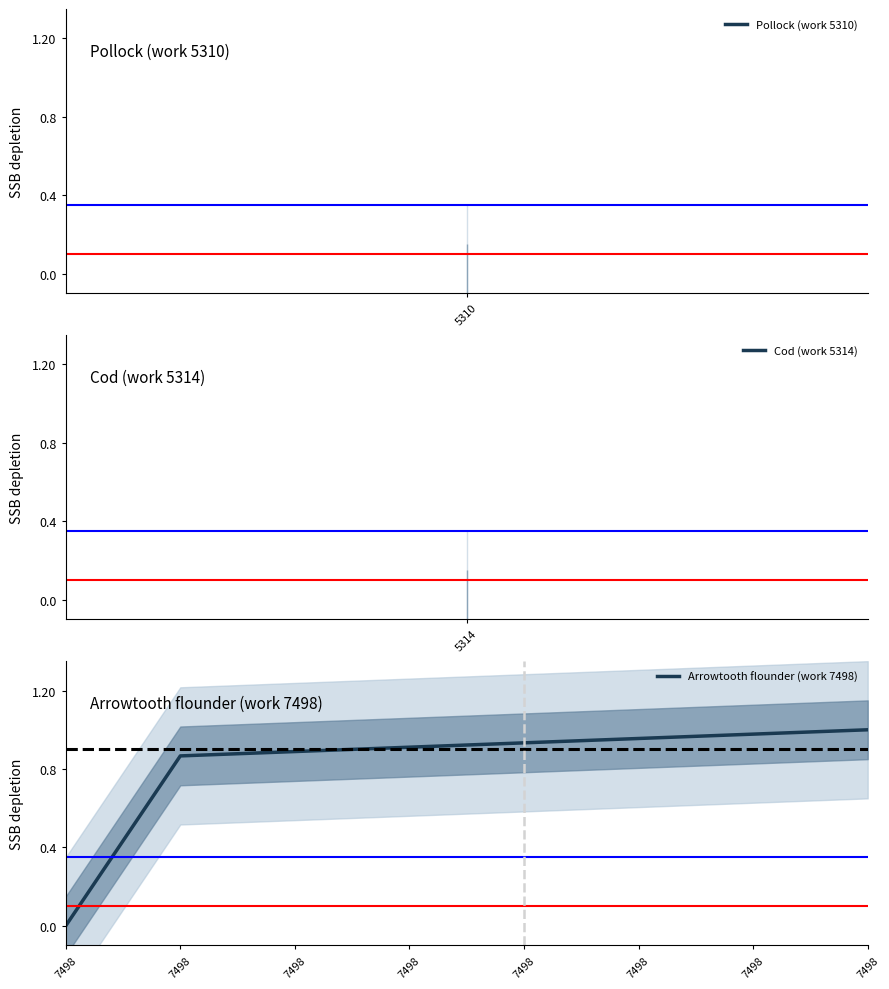

How many categories are shown in the chart?

8